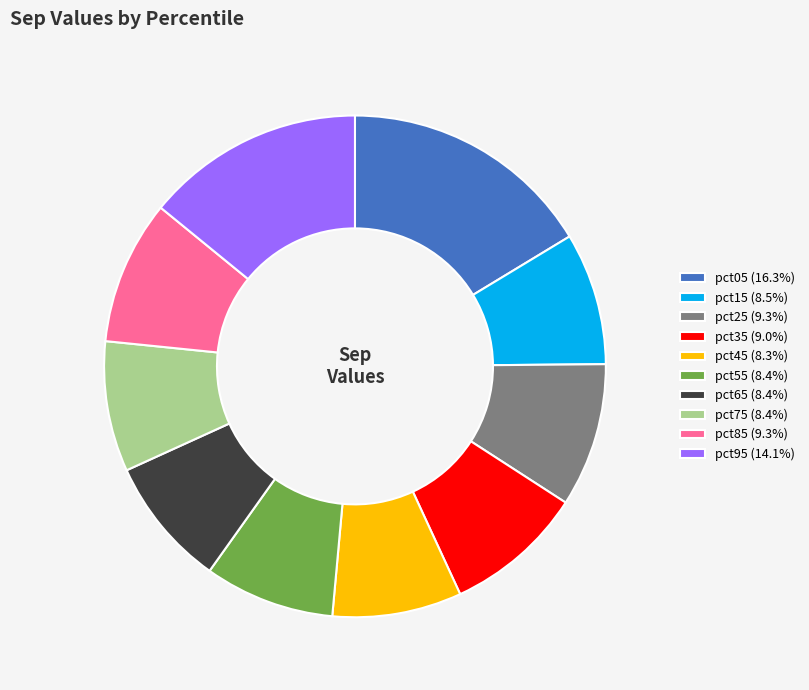

Is there any slice that represents more than half of the pie?

No